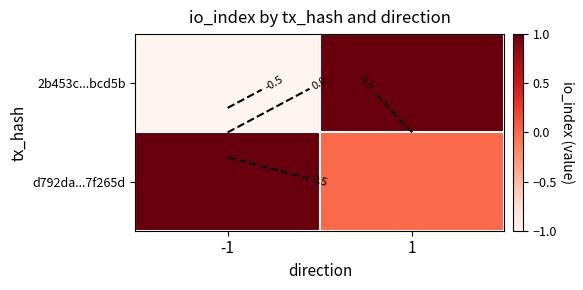

Where is d792da...7f265d nearest to the value 0?

1